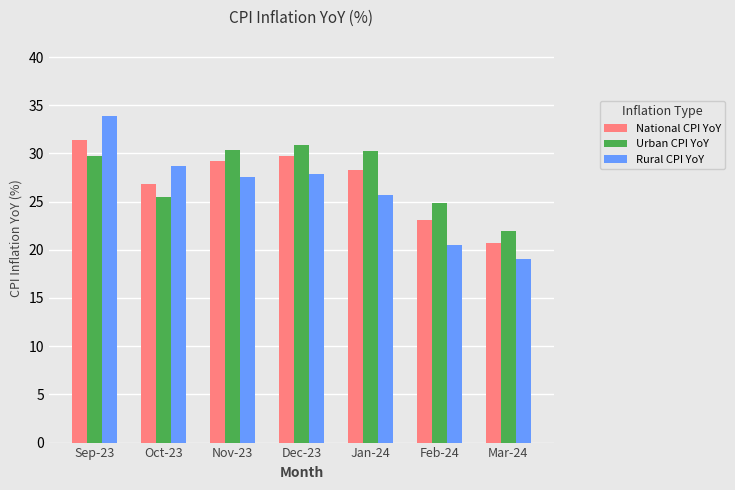

What is the value of the Rural CPI YoY bar at the 1st from the left?

33.9